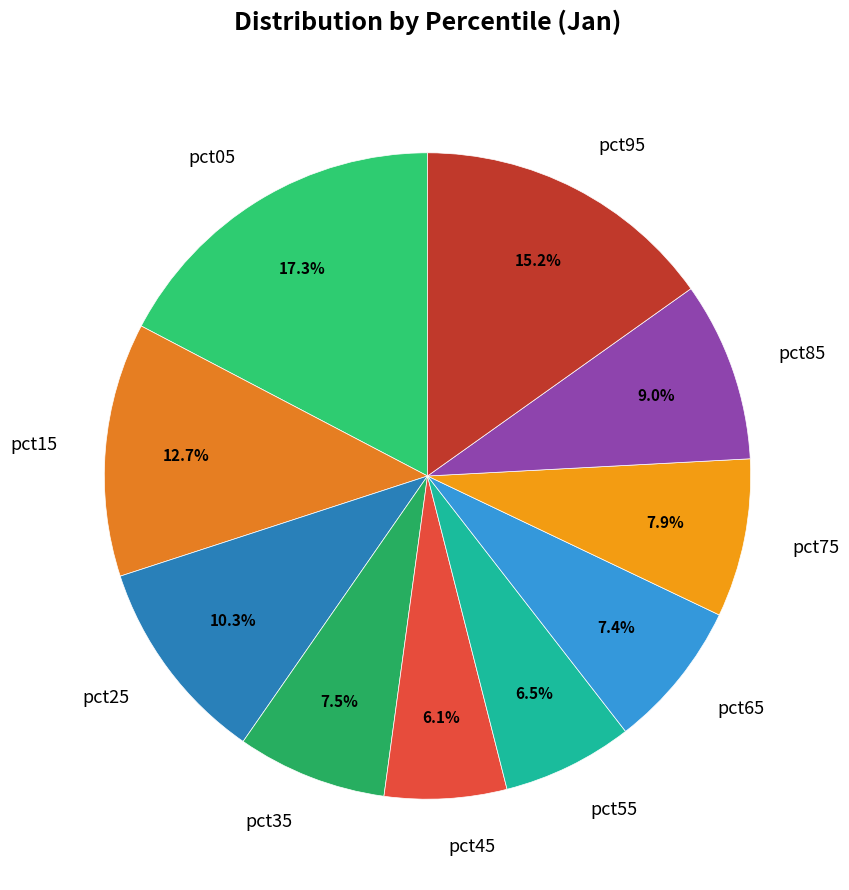

To the nearest percent, what portion does pct45 represent?

6%